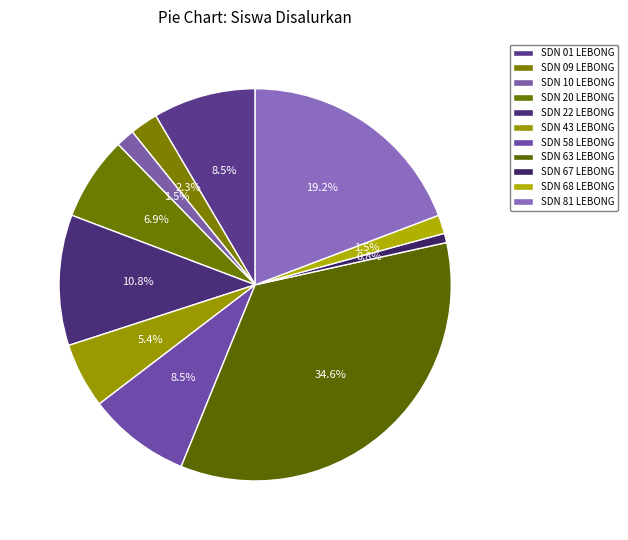

The SDN 58 LEBONG slice represents 1% of the pie. True or false?

False